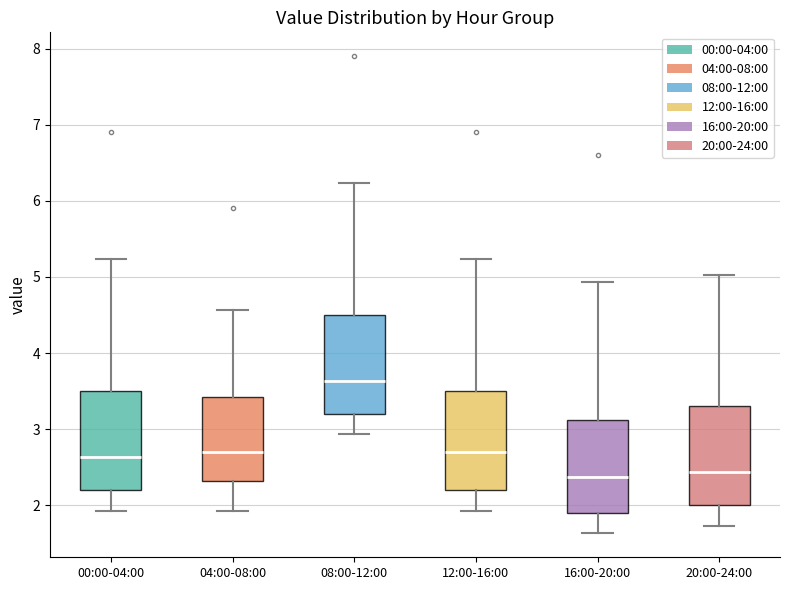

Where is the upper edge of the box for 20:00-24:00 on the y-axis? The values are not printed on the chart, so give them approximately, as read against the axis.

3.3